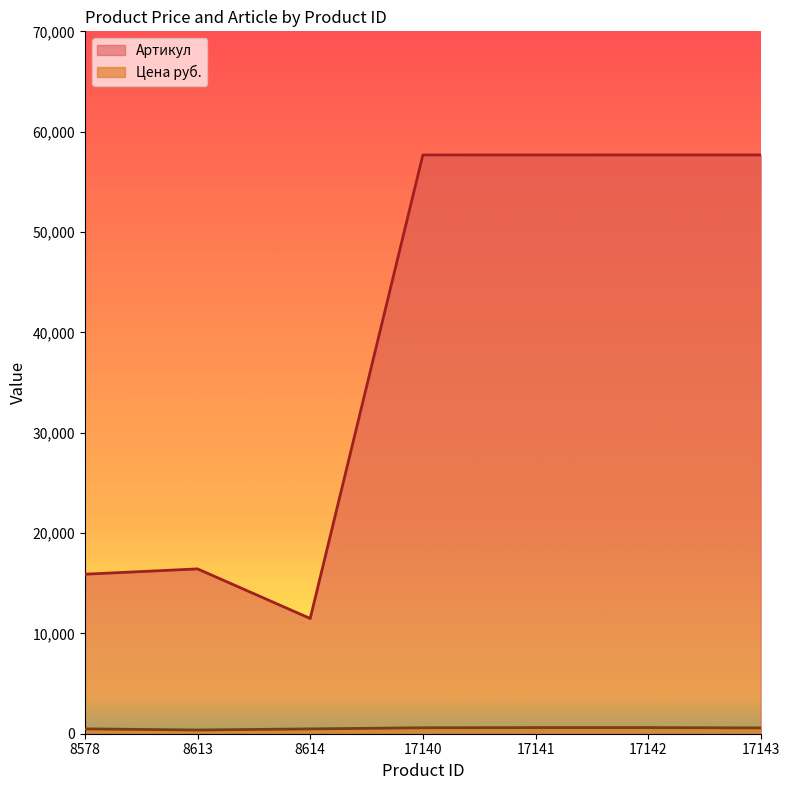

True or false: Артикул has more than 1 interior local peaks.

False